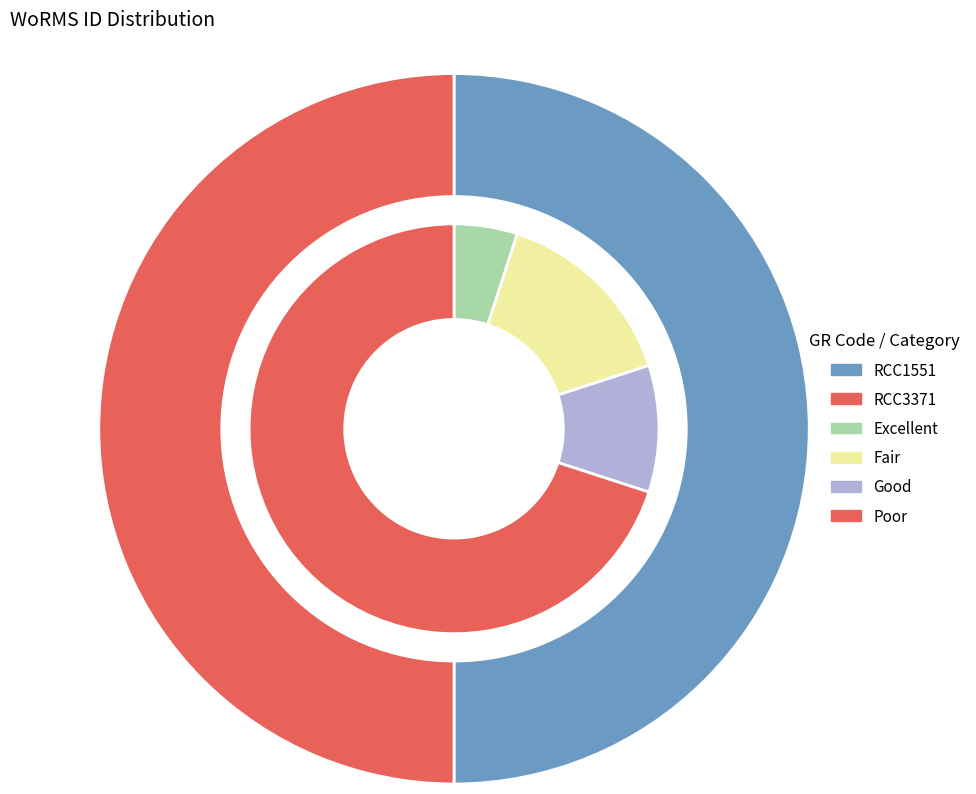

Rank the categories by value from lowest to highest.

RCC1551, RCC3371